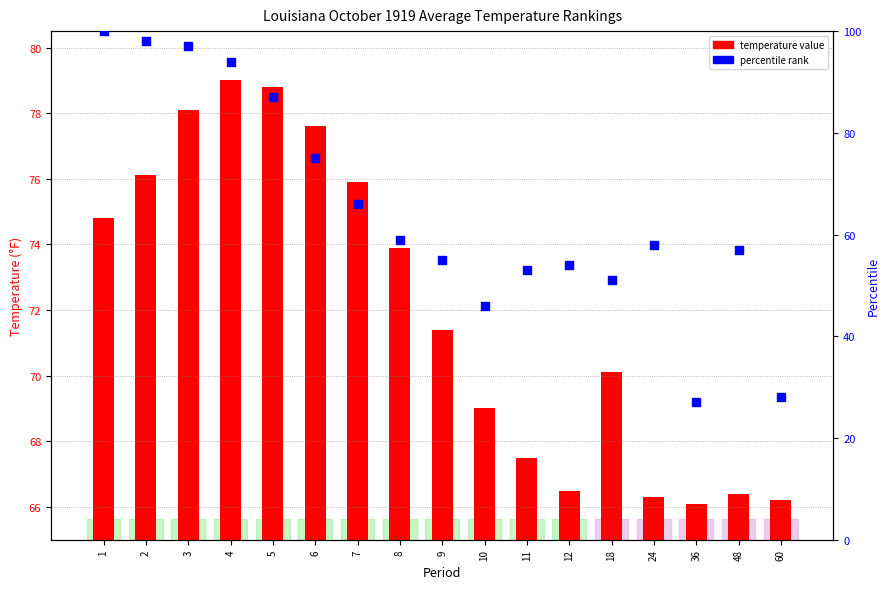

Is the value of percentile rank at 3 greater than the value of temperature value at 48?

Yes